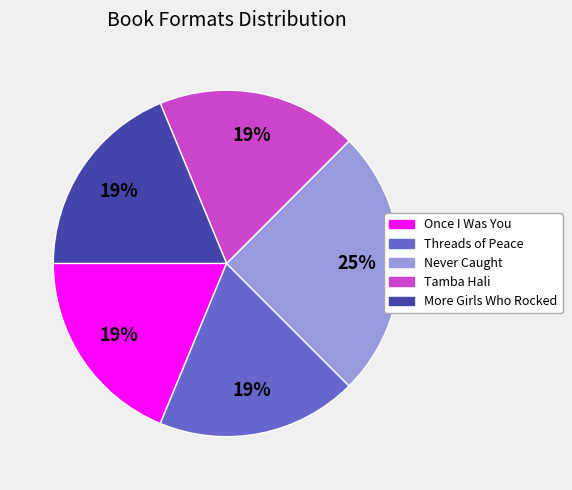

To the nearest percent, what is the average slice percentage?

20%